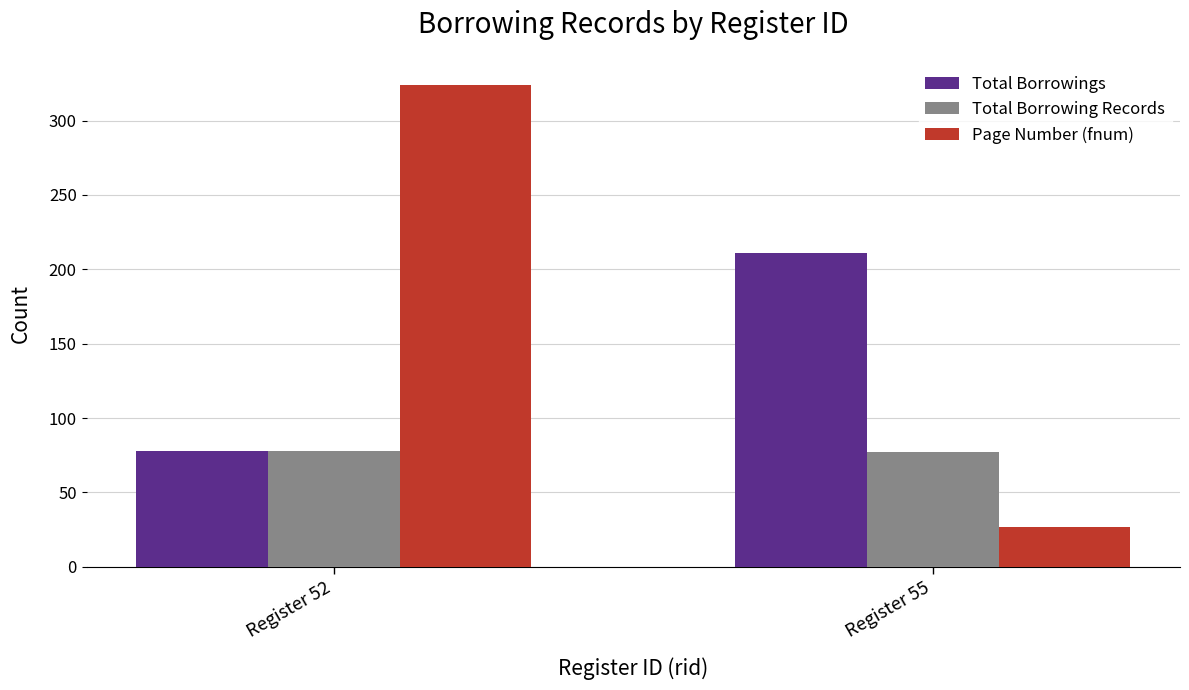

Rank the series by their average value, from highest to lowest.

Page Number (fnum), Total Borrowings, Total Borrowing Records